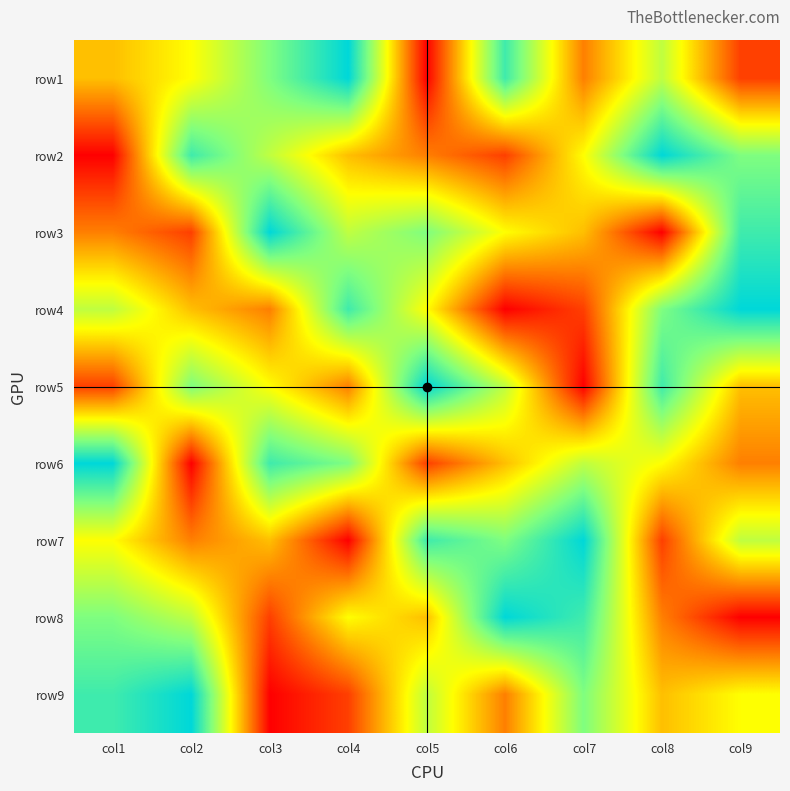

What is the spread (max minus min) of values at col2?

8